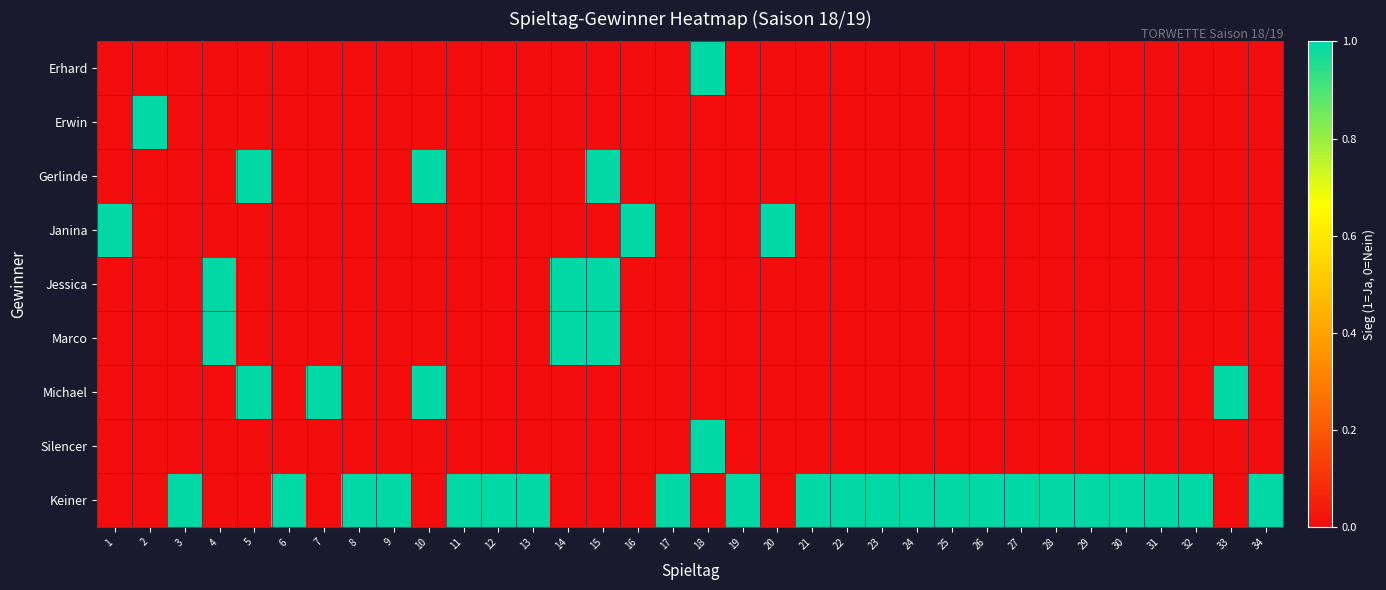

What is the difference between the highest and lowest values at 16?

1